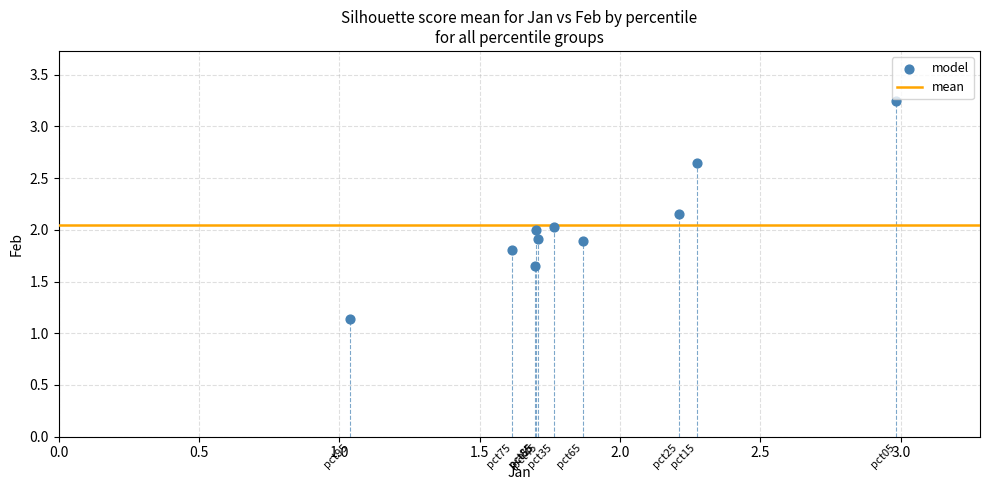

What is the average X value?

1.9